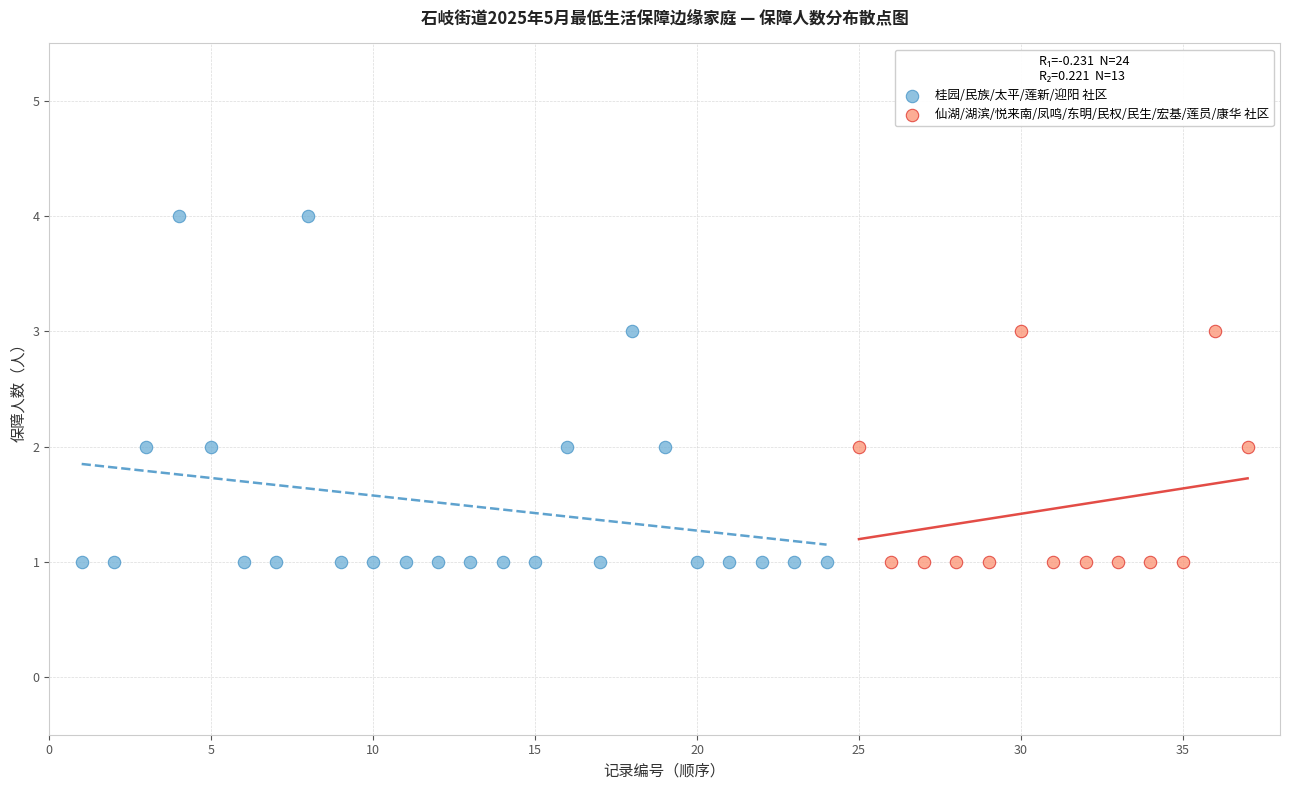

Which series reaches the maximum Y coordinate?

桂园/民族/太平/莲新/迎阳 社区